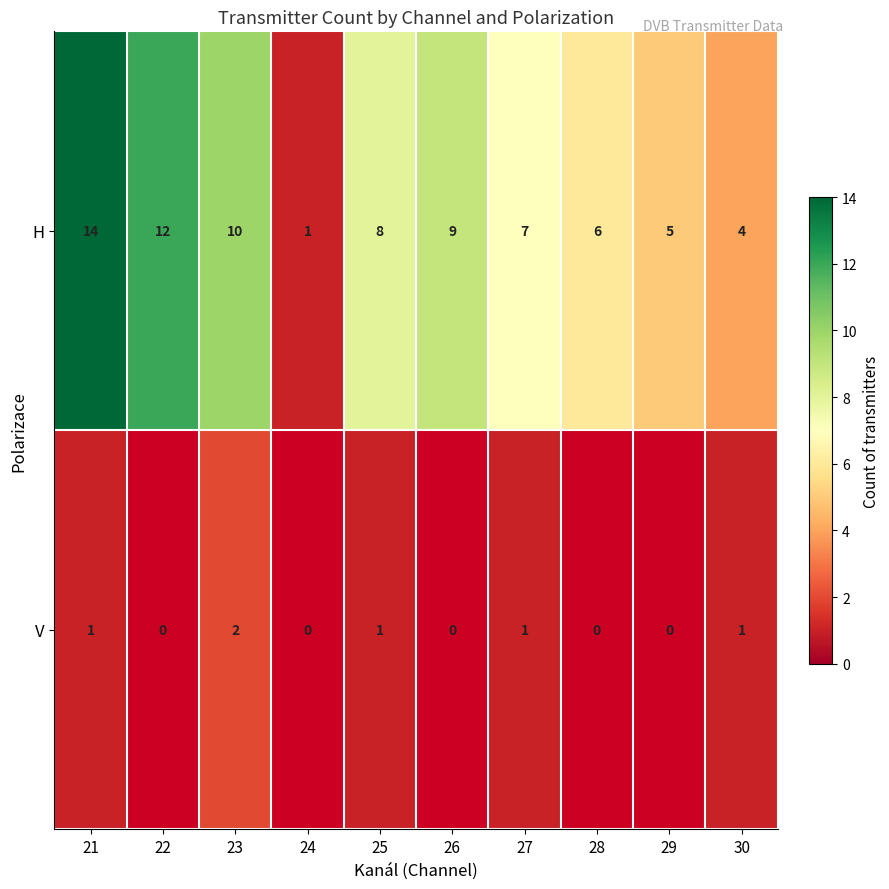

What is the sum of the H values at 28 and 30?

10